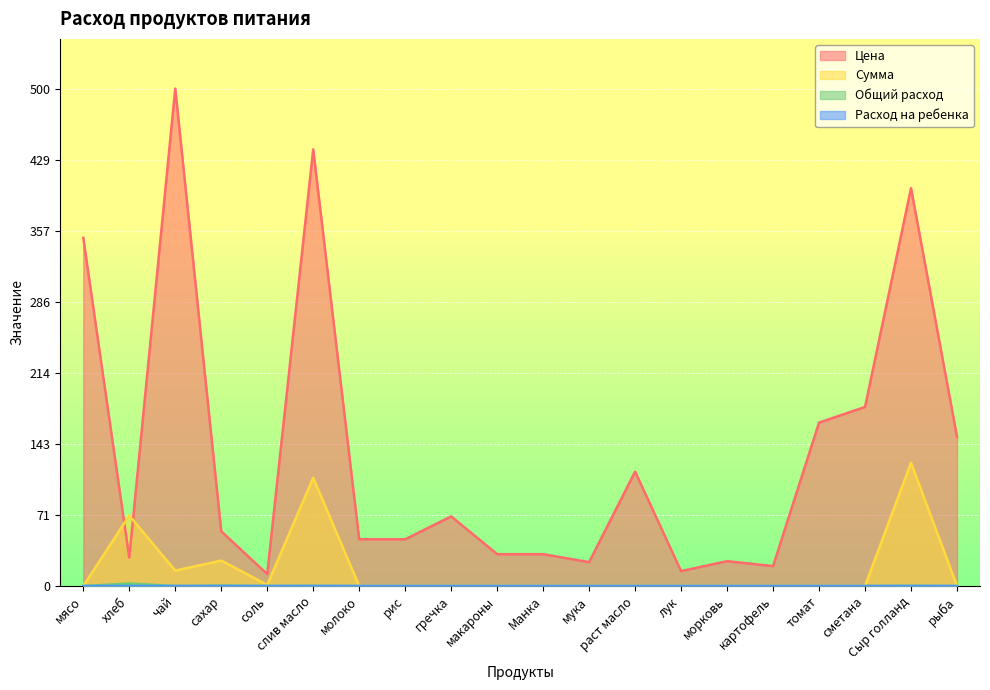

True or false: Общий расход and Цена cross at least once.

False